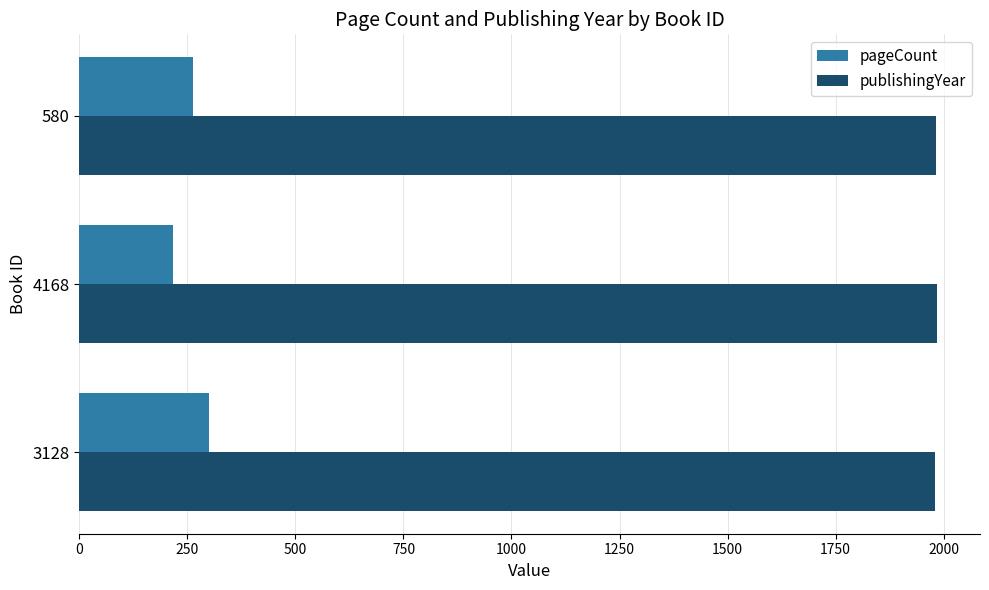

Is it true that pageCount equals 145 at 580?

False